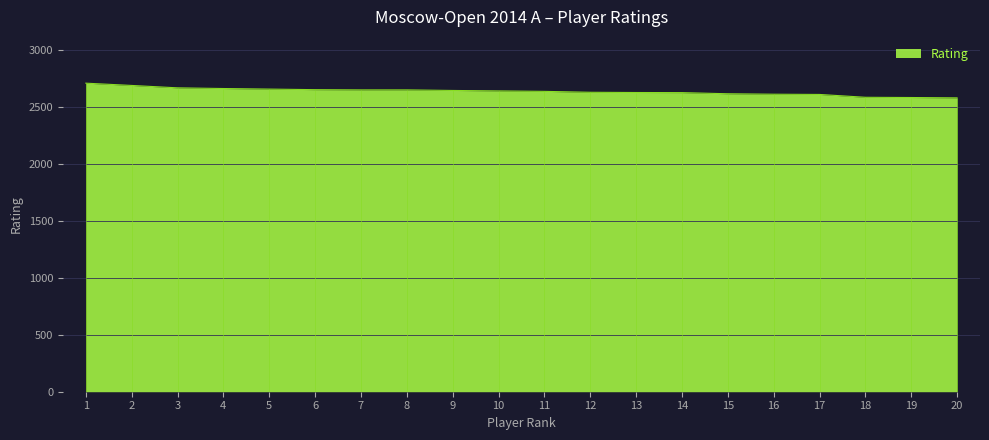

What is the ratio of the value at 14 to the value at 2?

1.0